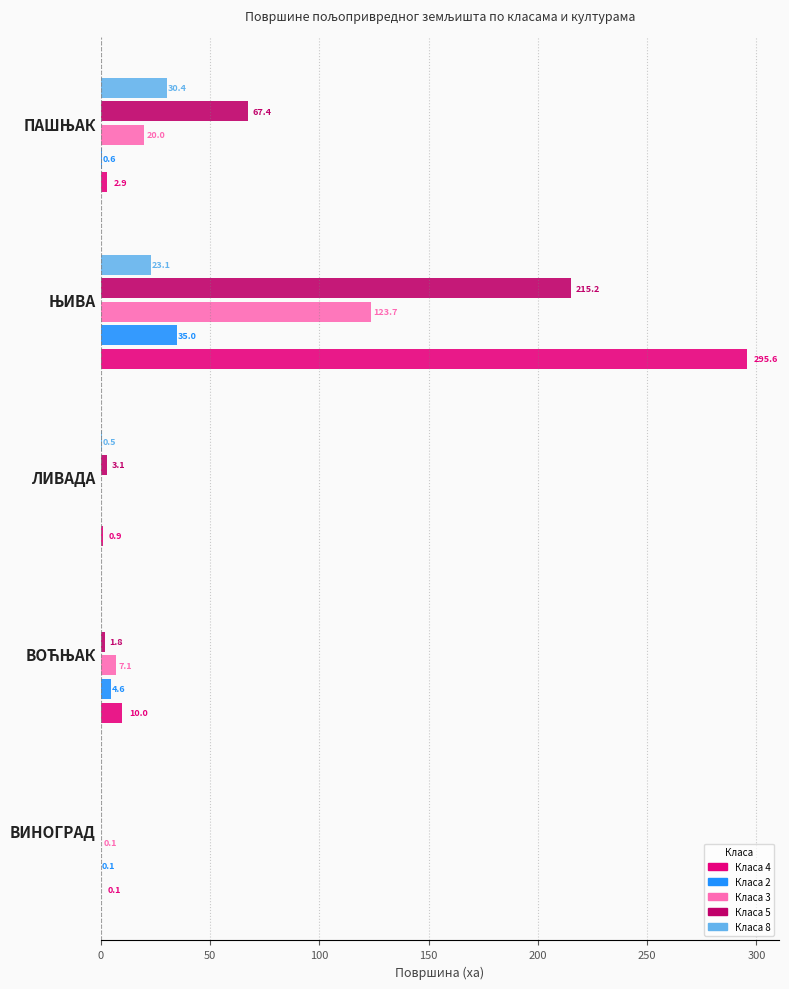

Count the number of data series in this chart.

5